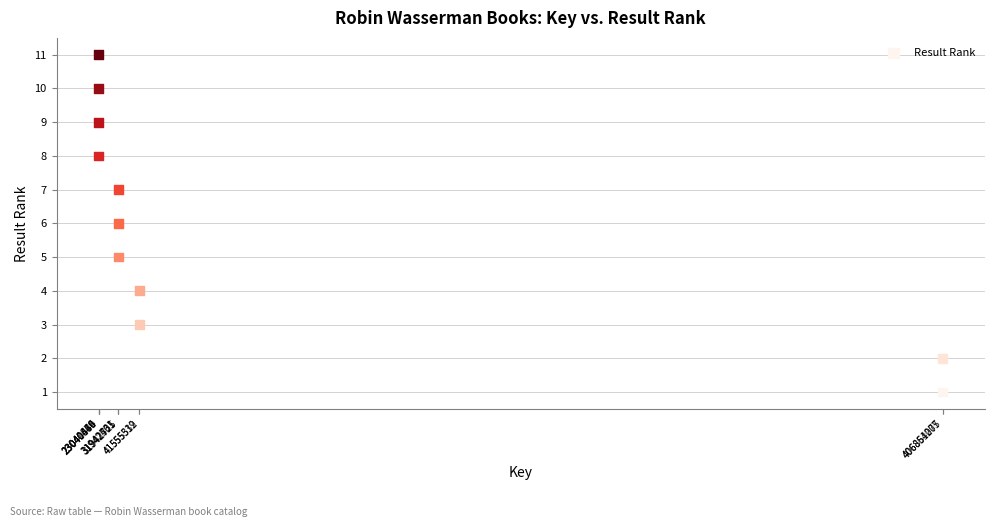

What is the range of Y values (max minus min)?

10